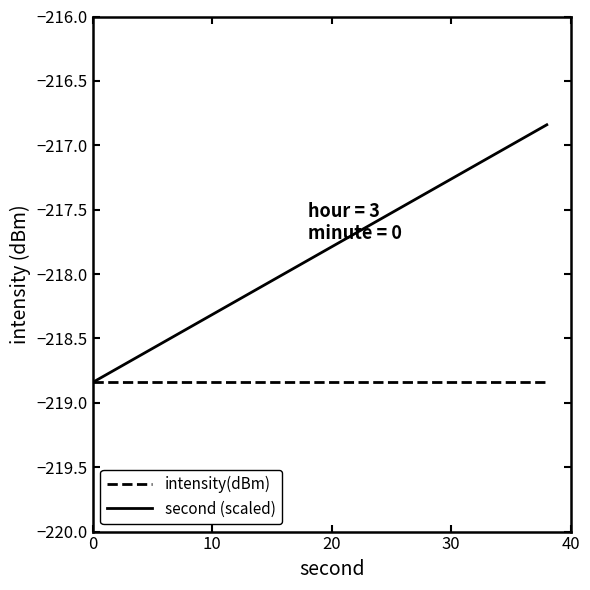

Which series has the largest total across all categories?

second (scaled)